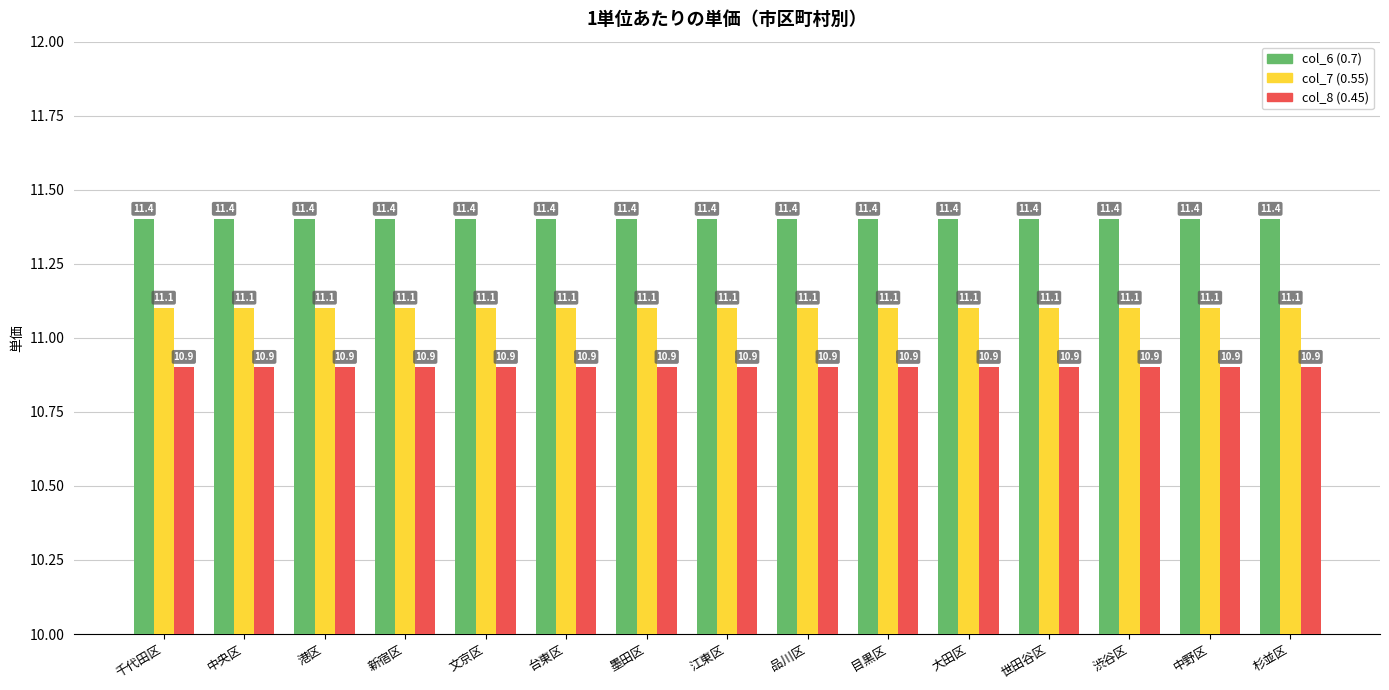

List the series in order of their peak value, highest first.

col_6 (0.7), col_7 (0.55), col_8 (0.45)